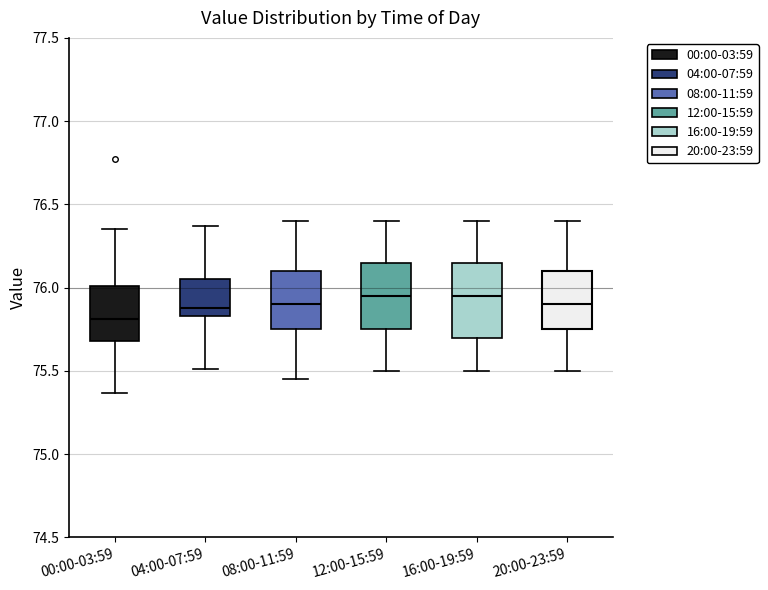

Reading left to right, transcribe this box plot: for each box, give where its median line is, the range the box spans, and where its two whiskers end, as read against the y-axis. The values are not printed on the chart, so give them approximately, as read against the axis.

00:00-03:59: median 75.80, box 75.70 to 76.00, whiskers 75.35 to 76.35
04:00-07:59: median 75.90, box 75.85 to 76.05, whiskers 75.50 to 76.35
08:00-11:59: median 75.90, box 75.75 to 76.10, whiskers 75.45 to 76.40
12:00-15:59: median 75.95, box 75.75 to 76.15, whiskers 75.50 to 76.40
16:00-19:59: median 75.95, box 75.70 to 76.15, whiskers 75.50 to 76.40
20:00-23:59: median 75.90, box 75.75 to 76.10, whiskers 75.50 to 76.40